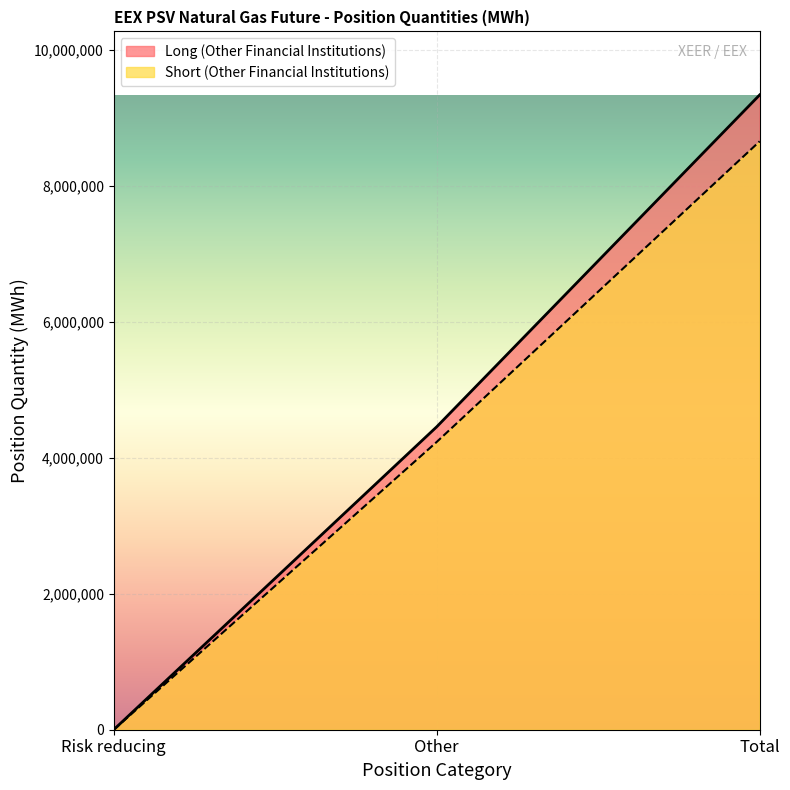

List the series in order of their overall mean, lowest first.

Short (Other Financial Institutions), Long (Other Financial Institutions)